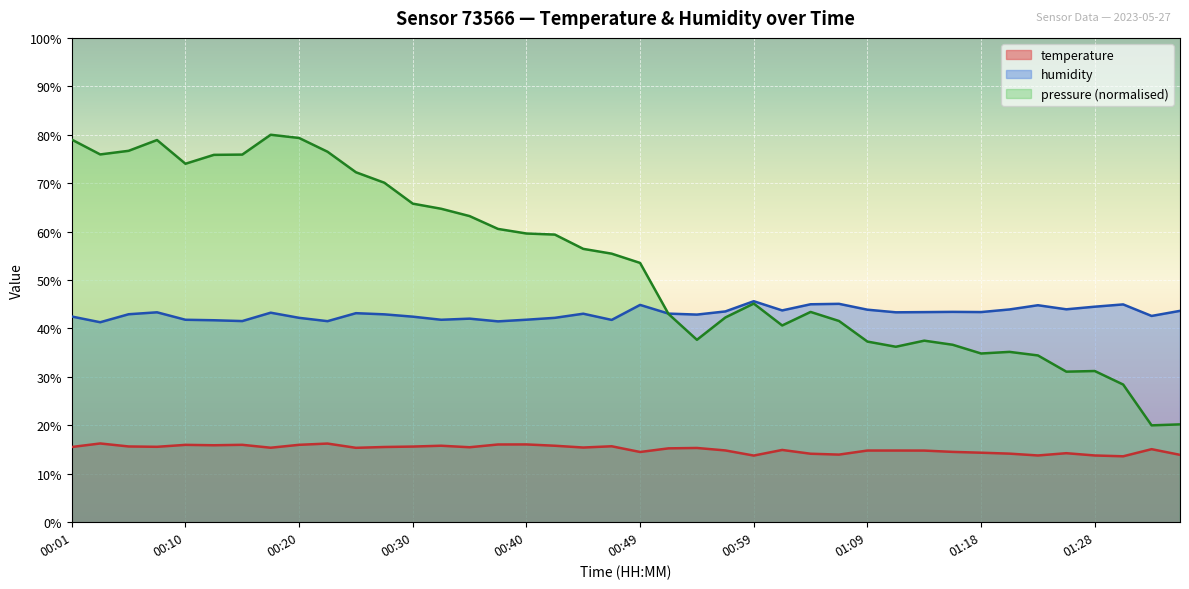

Where is humidity nearest to the value 43?

00:44